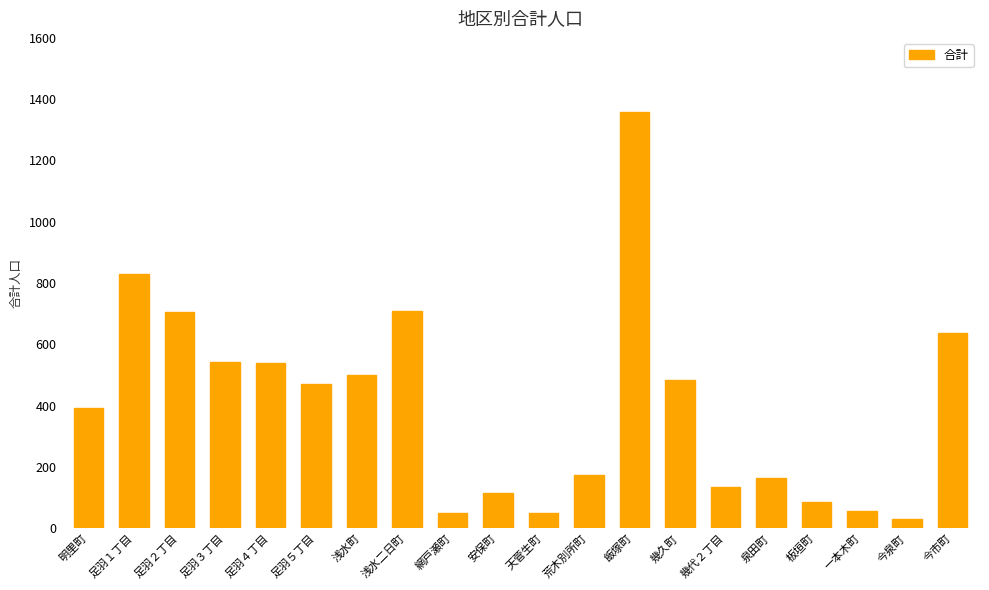

What is the difference between the maximum and second lowest values?

1306